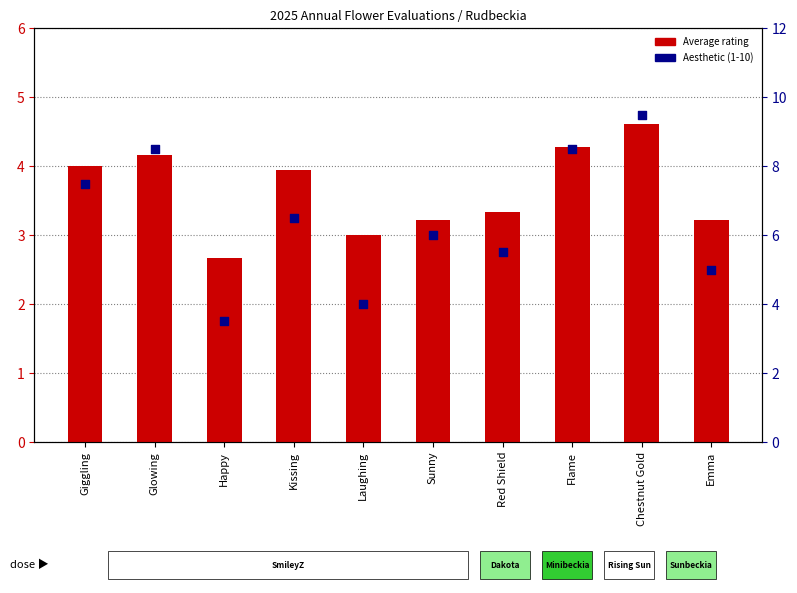

What are all the series names shown in the legend?

Average rating, Aesthetic (1-10)